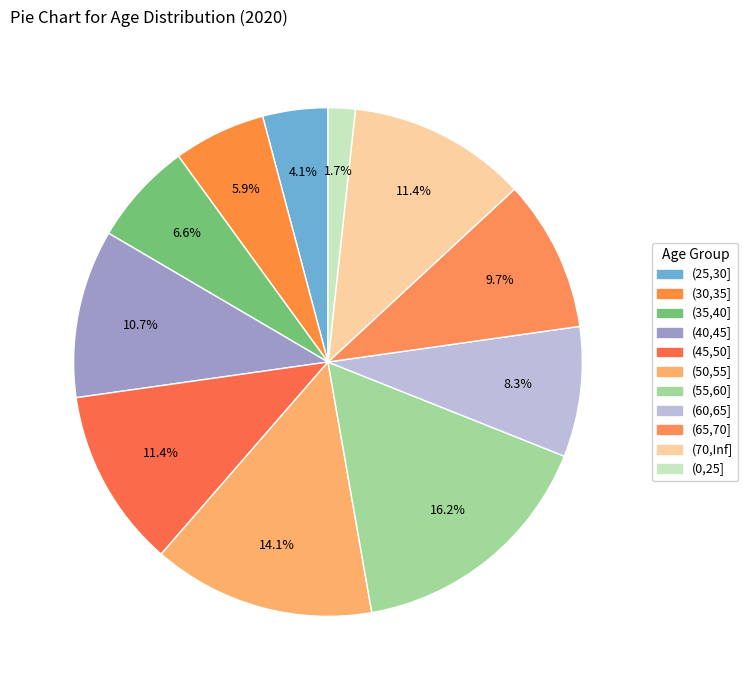

Is there a majority slice in this chart?

No